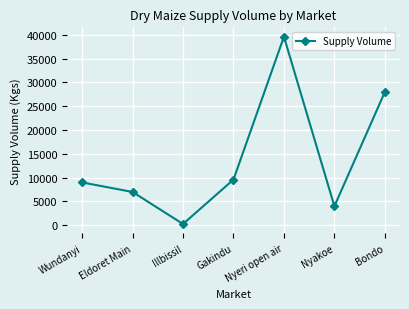

Reading right to left, transcribe all the data shown in this chart.

Bondo=28000	Nyakoe=4000	Nyeri open air=39600	Gakindu=9600	Illbissil=270	Eldoret Main=7000	Wundanyi=9000